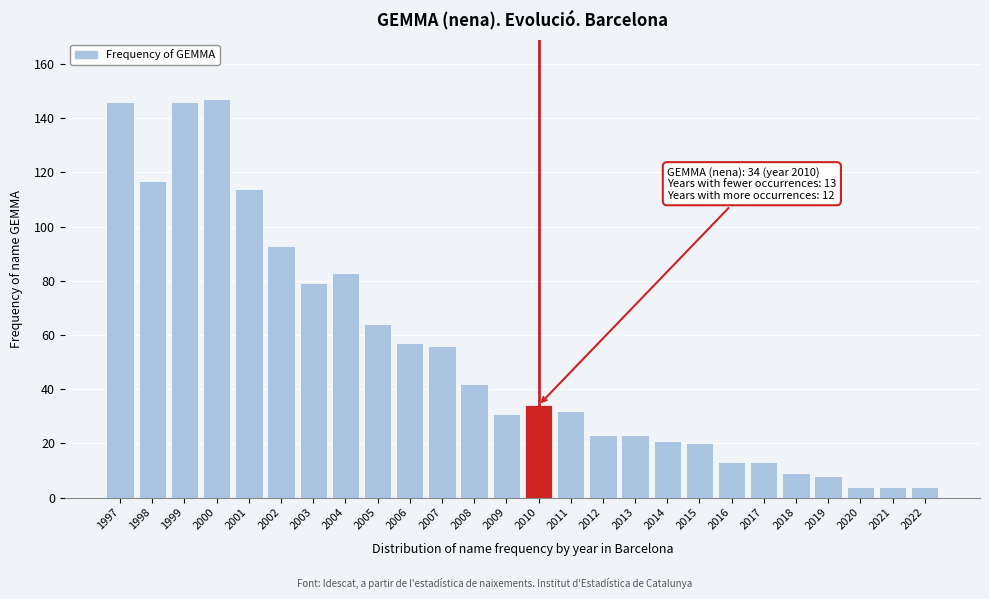

Reading left to right, list all the values displayed in this chart.

146	117	146	147	114	93	79	83	64	57	56	42	31	34	32	23	23	21	20	13	13	9	8	4	4	4